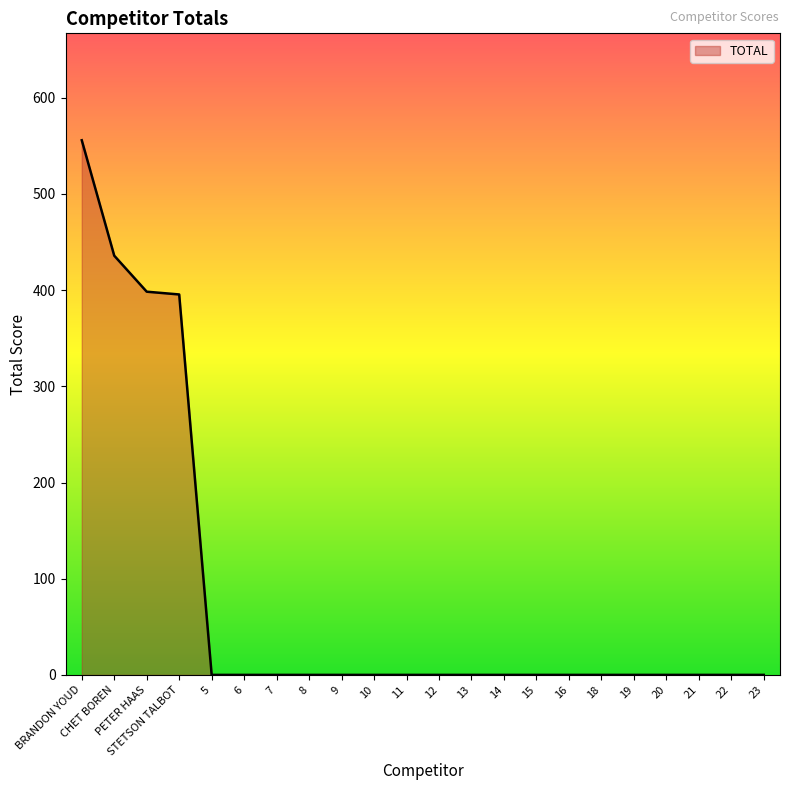

What is the difference between the maximum and minimum values?

555.8